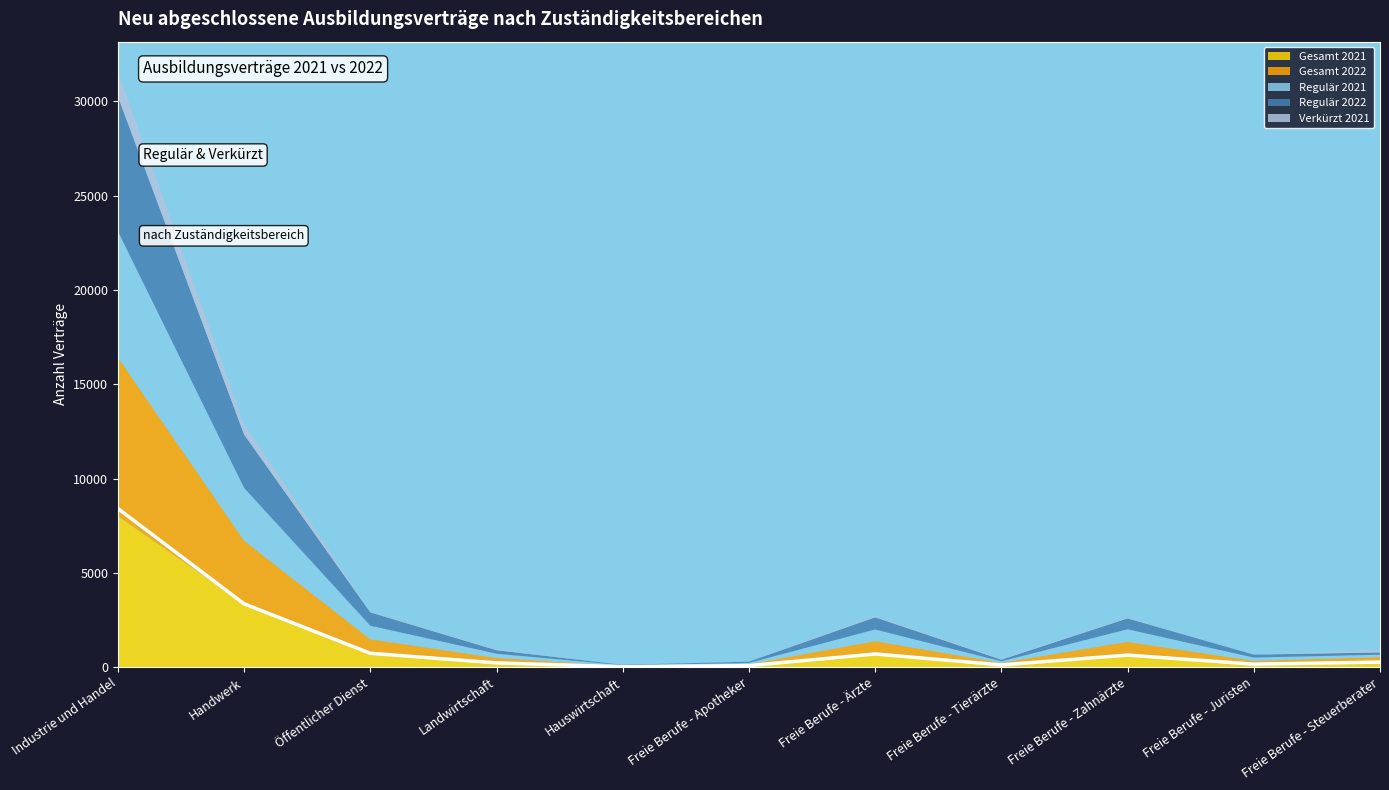

Which series has the largest total across all categories?

Gesamt 2022